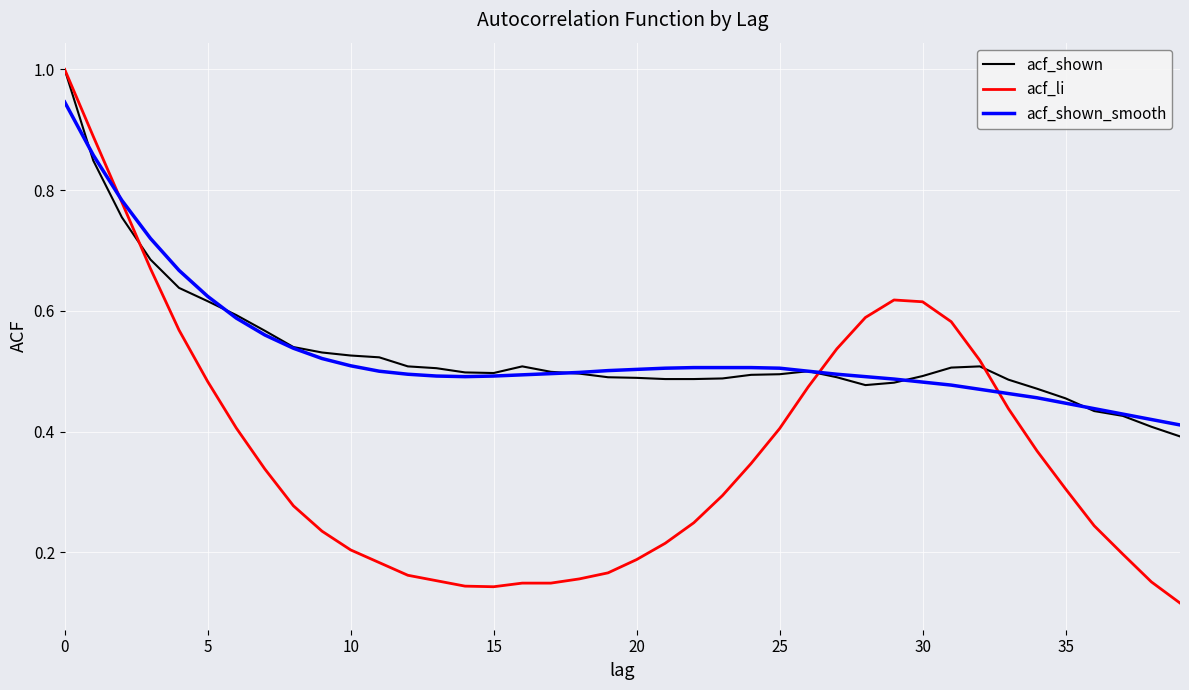

Which series has the largest range (max minus min)?

acf_li